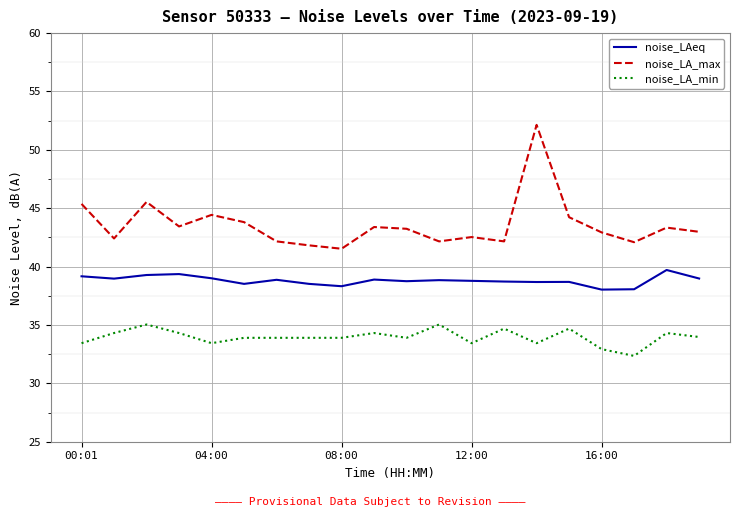

What is the difference between the maximum and minimum values in the noise_LA_min series?

2.7